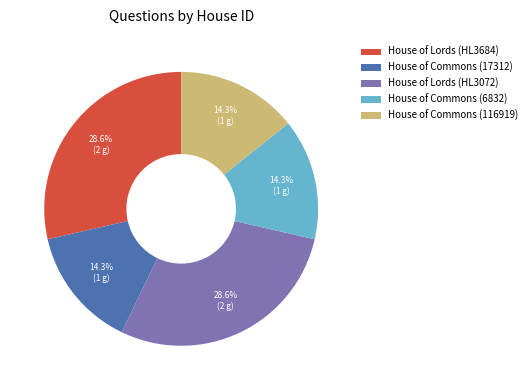

To the nearest percent, what is the difference between the largest and smallest slice percentages?

14%